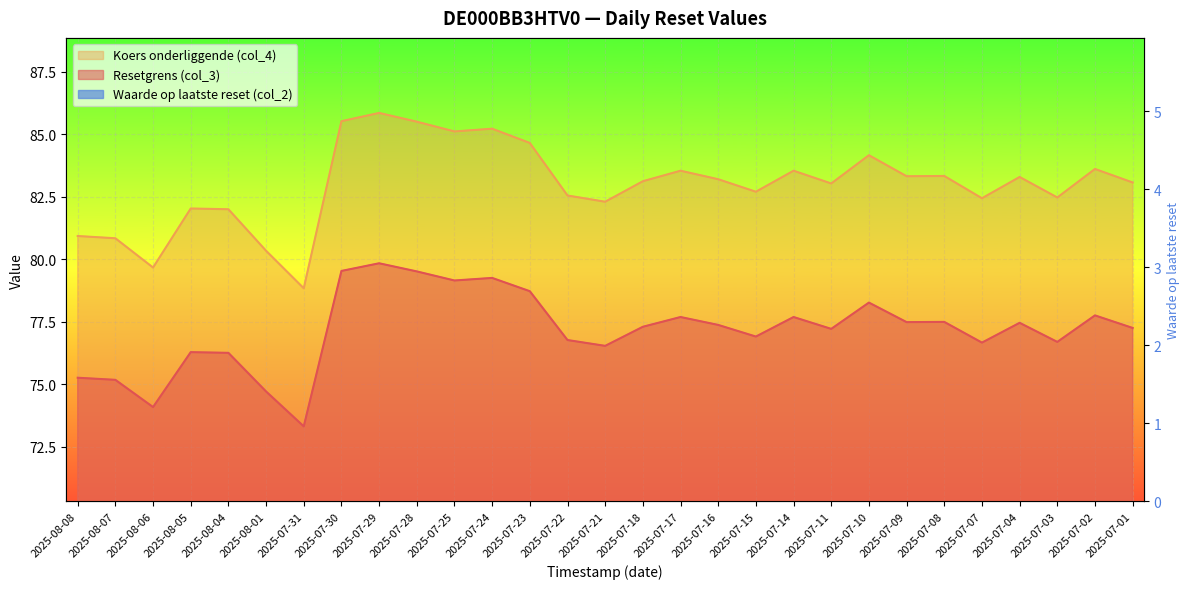

Which has a higher value, 2025-07-31 or 2025-07-30?

2025-07-30